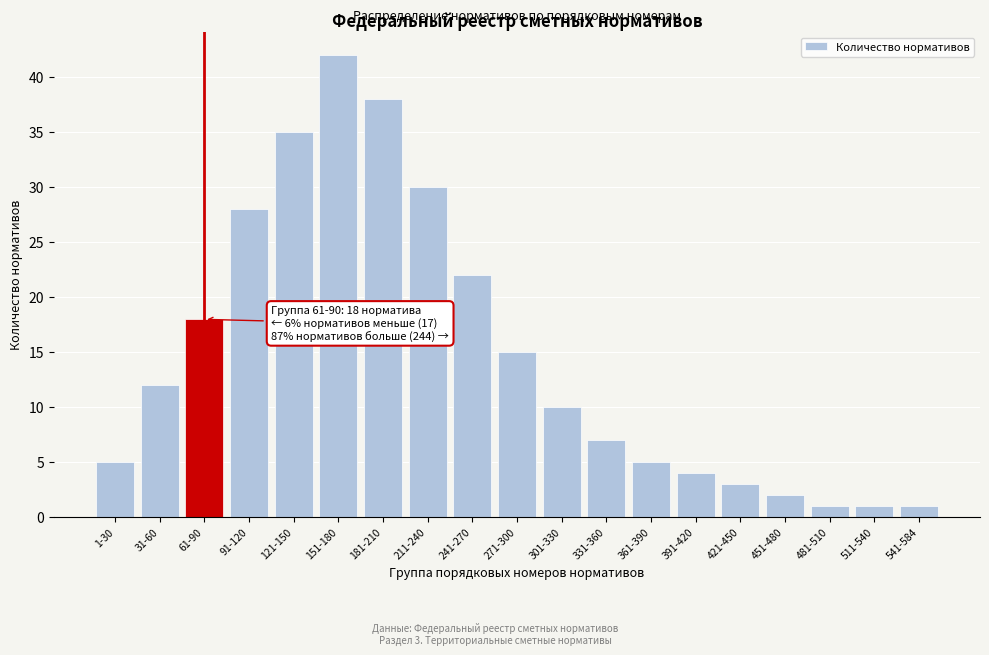

Reading left to right, what are all the values shown in this chart?

5	12	18	28	35	42	38	30	22	15	10	7	5	4	3	2	1	1	1